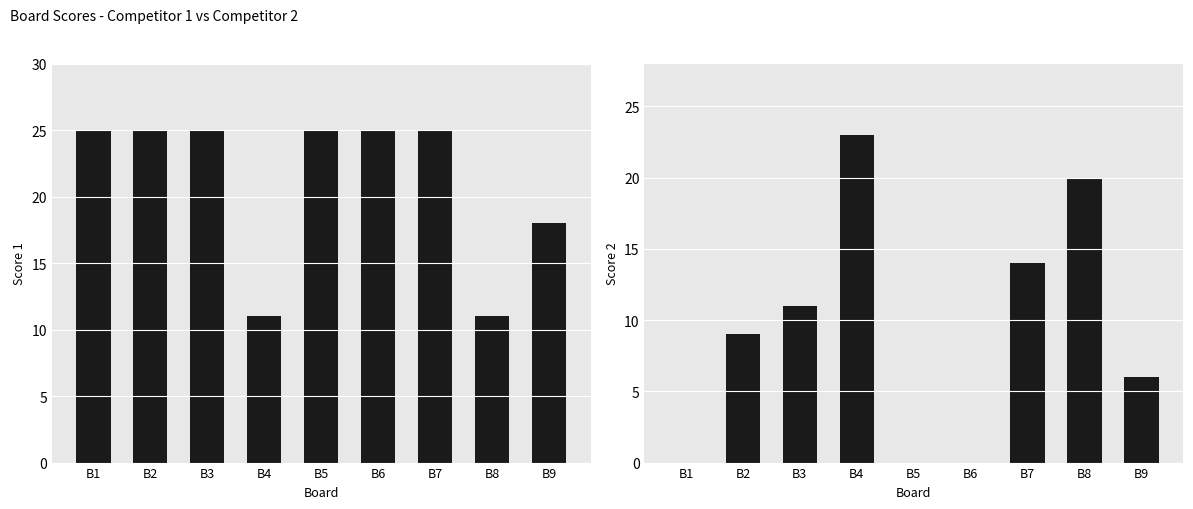

Rank the categories by Score 1 value from highest to lowest.

B1, B2, B3, B5, B6, B7, B9, B4, B8